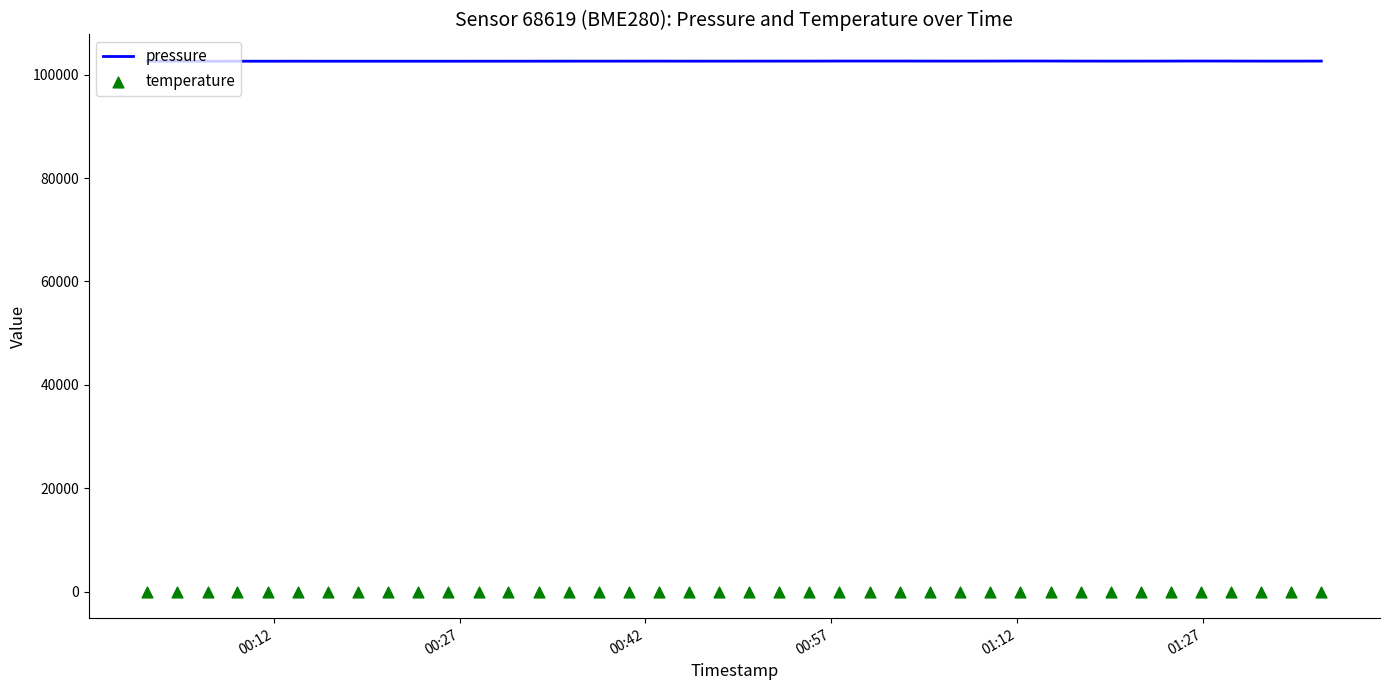

At how many categories does at least one series exceed 45040?

40